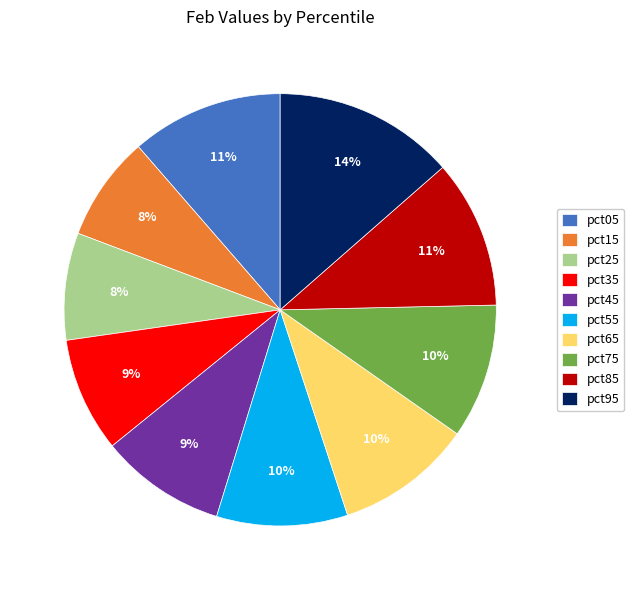

To the nearest percent, what is the difference between the largest and smallest slice percentages?

6%